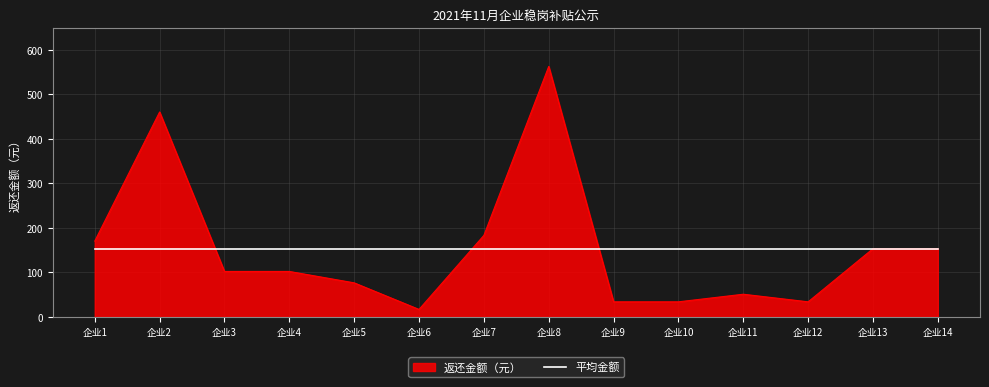

Is the value of 平均金额 at 企业8 greater than the value of 返还金额（元） at 企业11?

Yes